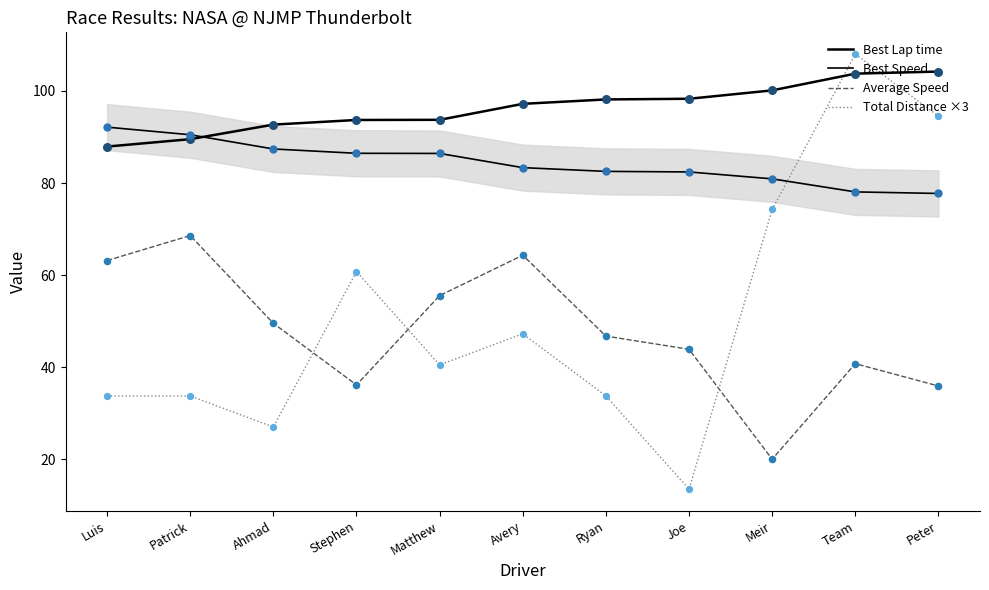

What are all the series names shown in the legend?

Best Lap time, Best Speed, Average Speed, Total Distance ×3